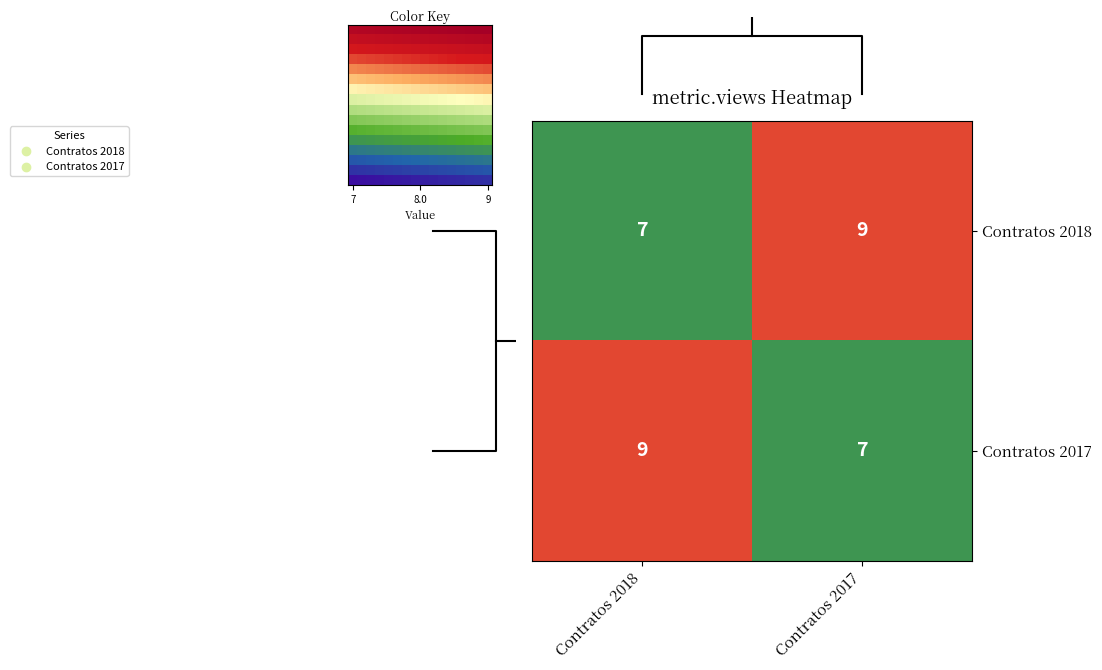

What is the sum of all Contratos 2017 values?

16